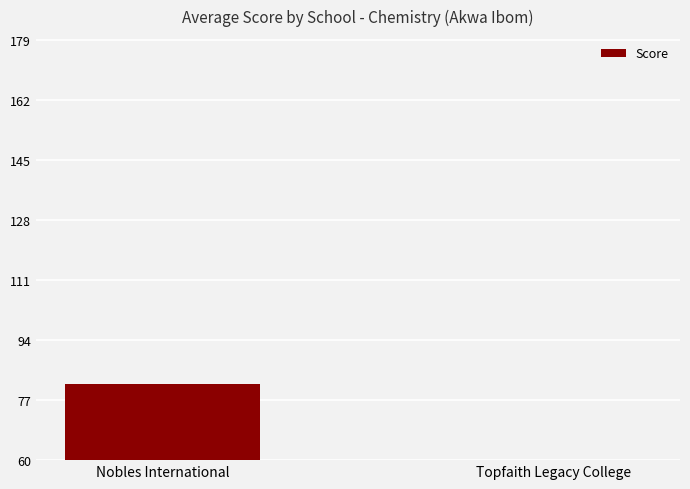

How many distinct data groups are displayed?

1